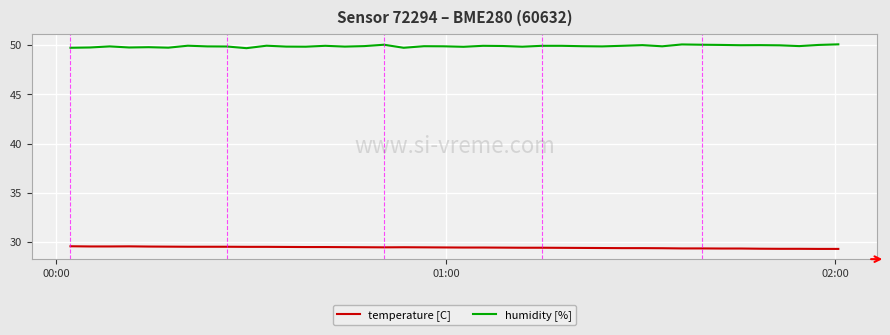

True or false: humidity [%] and temperature [C] cross at least once.

False